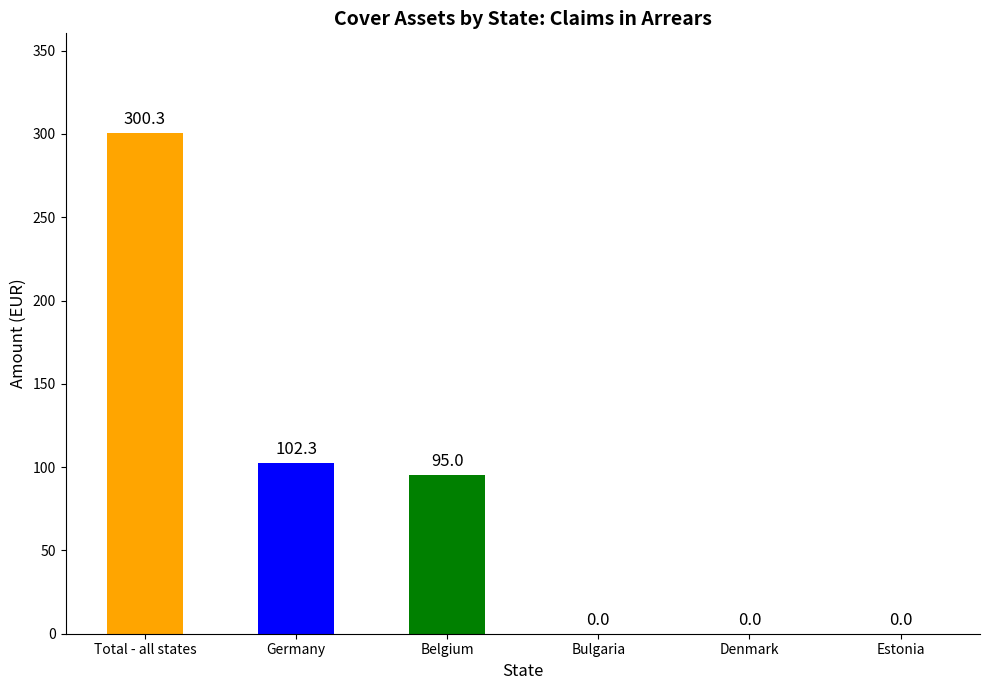

At which category does the chart reach its peak across all series?

Total - all states